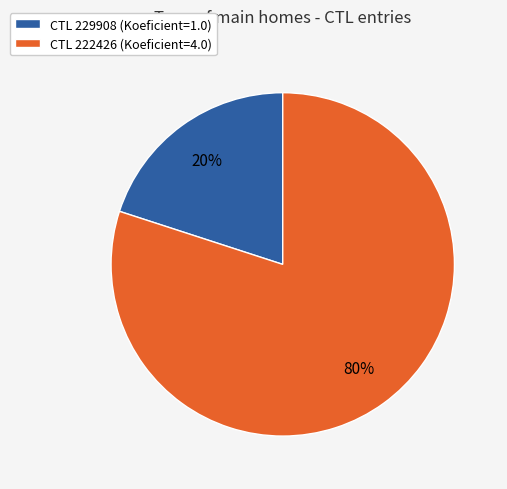

Rank the categories by value from highest to lowest.

CTL 222426 (Koeficient=4.0), CTL 229908 (Koeficient=1.0)